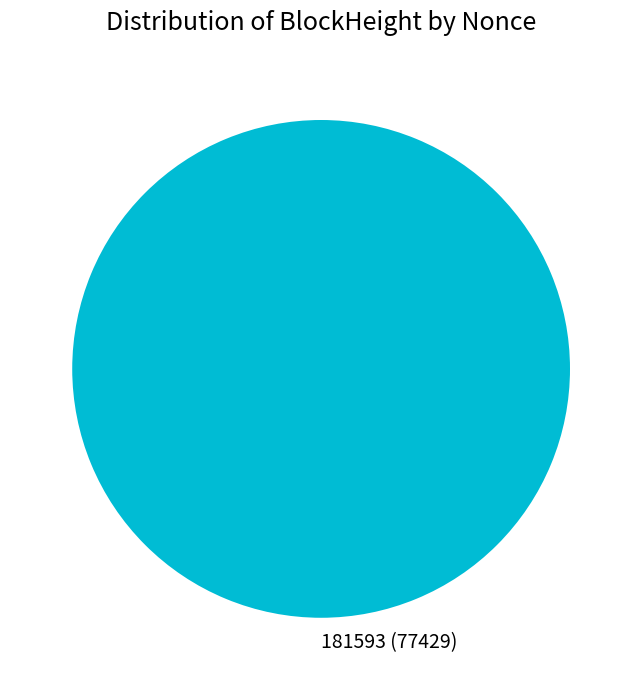

Does 181593 (77429) represent more than half of the total?

Yes